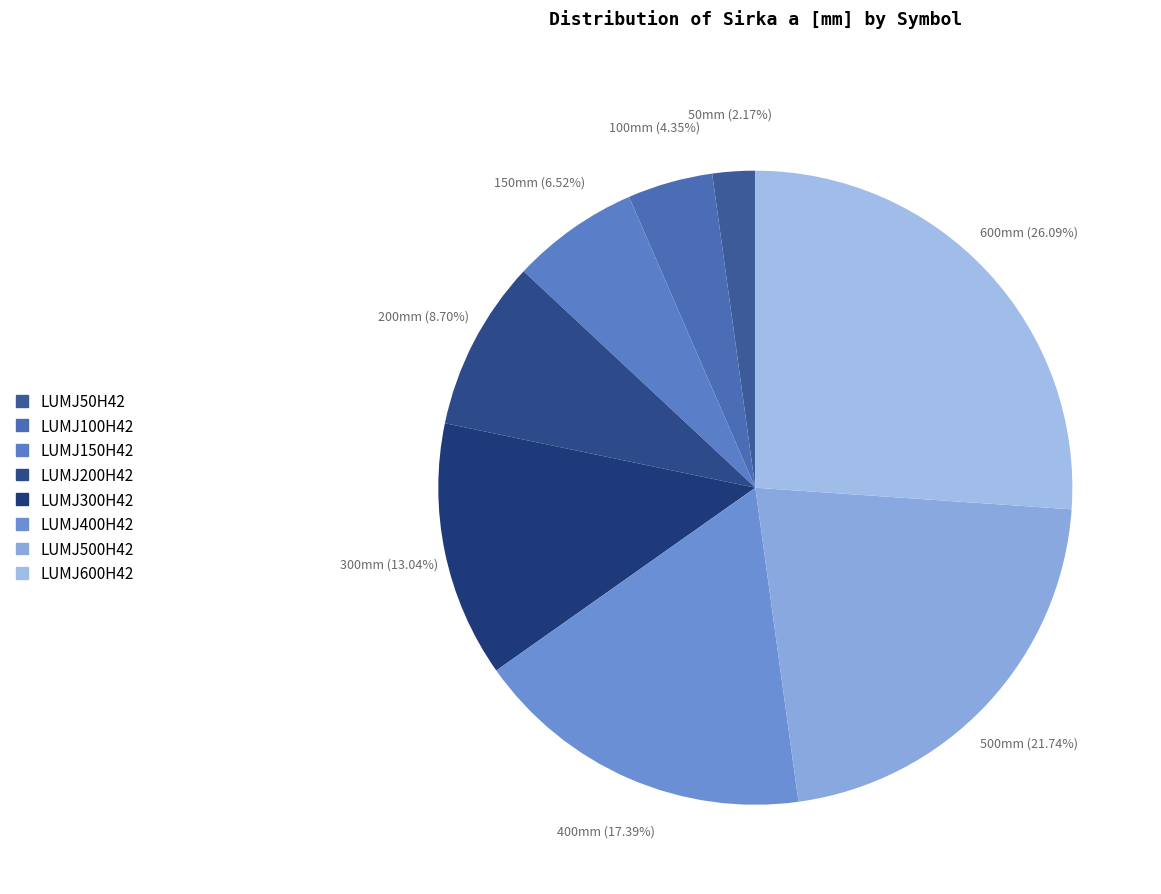

Rank the categories by value from highest to lowest.

LUMJ600H42, LUMJ500H42, LUMJ400H42, LUMJ300H42, LUMJ200H42, LUMJ150H42, LUMJ100H42, LUMJ50H42